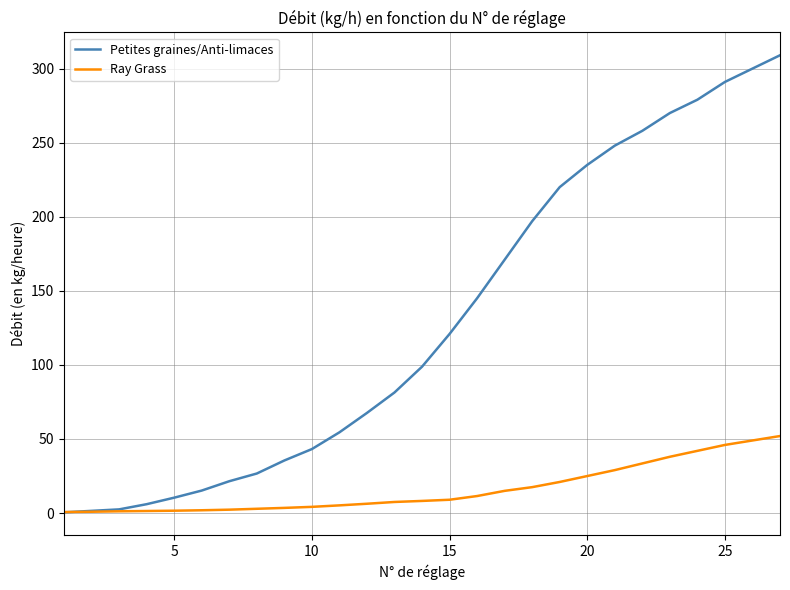

Which series has the largest total across all categories?

Petites graines/Anti-limaces